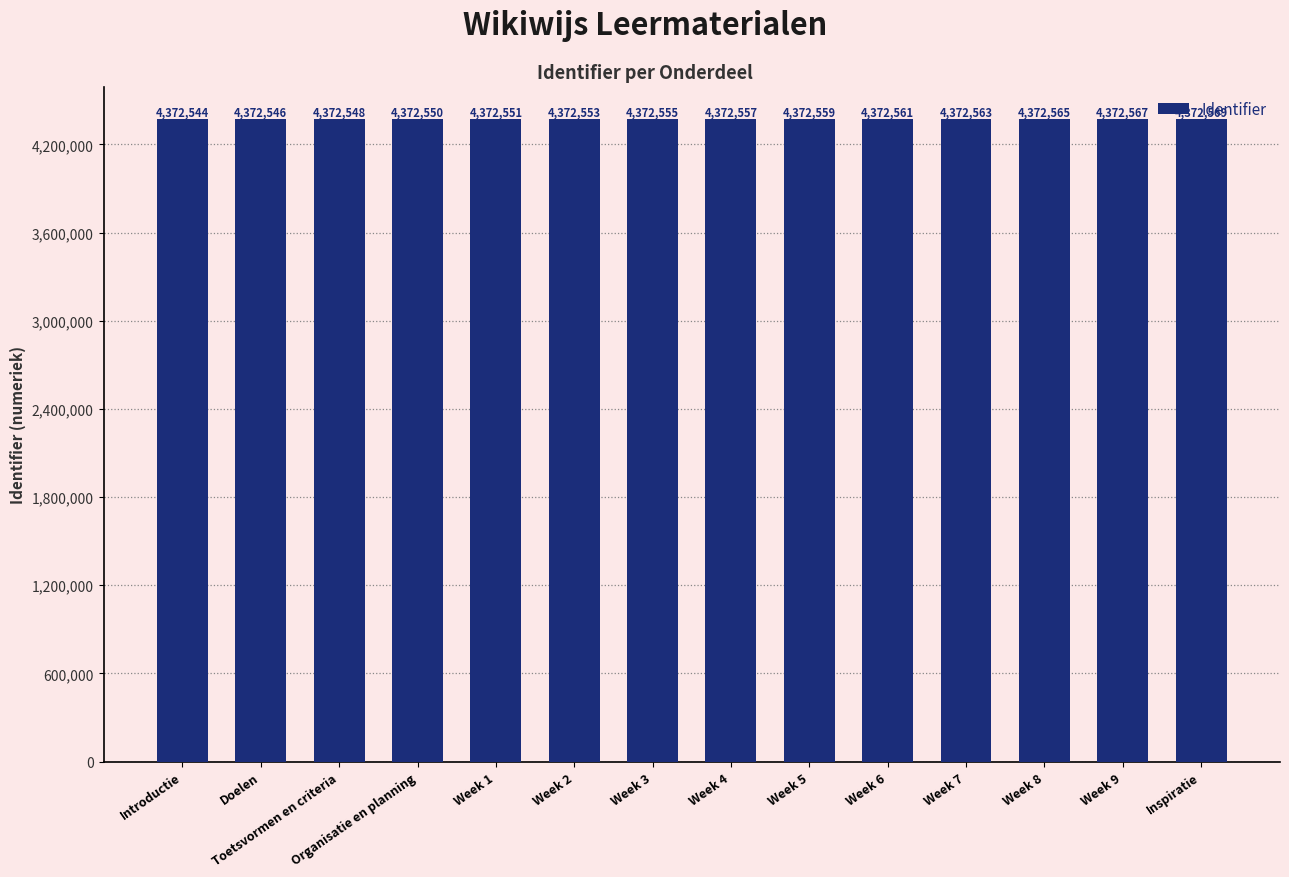

Where is the data nearest to the value 4372556?

Week 3